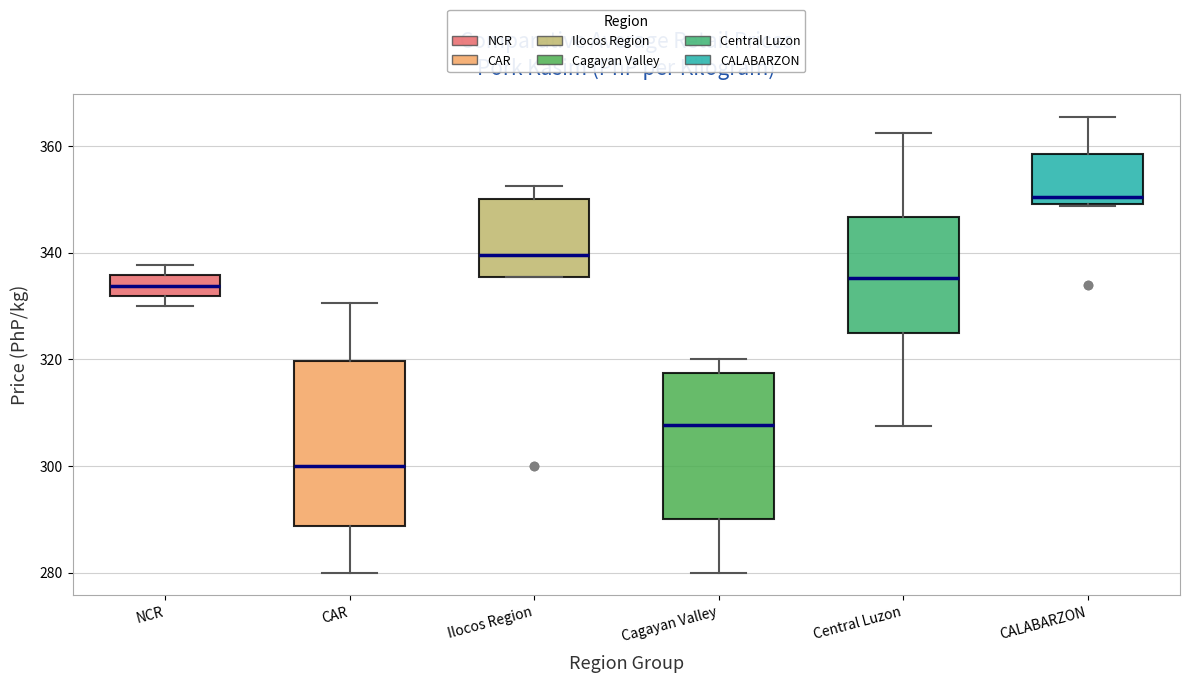

Reading left to right, read every box against the y-axis: the position of its median line, the range the box covers, and the ends of its whiskers. The values are not printed on the chart, so give them approximately, as read against the axis.

NCR: median 334, box 332 to 336, whiskers 330 to 338
CAR: median 300, box 288 to 320, whiskers 280 to 330
Ilocos Region: median 340, box 336 to 350, whiskers 336 to 352
Cagayan Valley: median 308, box 290 to 318, whiskers 280 to 320
Central Luzon: median 336, box 326 to 346, whiskers 308 to 362
CALABARZON: median 350 (just above the box's lower edge), box 350 to 358, whiskers 348 to 366